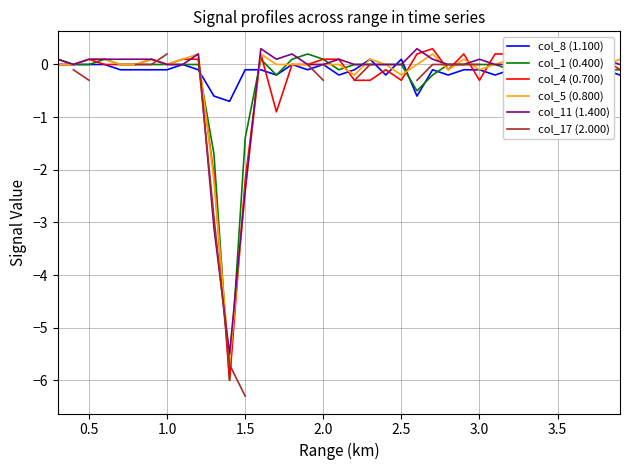

Where is col_11 (1.400) nearest to the value -2?

1.5